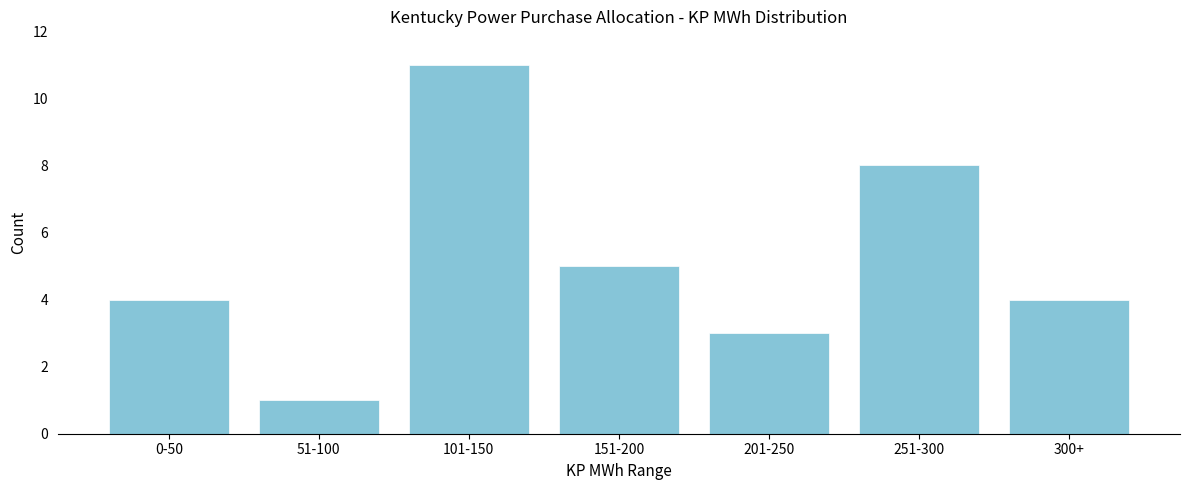

Reading left to right, transcribe all the data shown in this chart.

0-50=4	51-100=1	101-150=11	151-200=5	201-250=3	251-300=8	300+=4